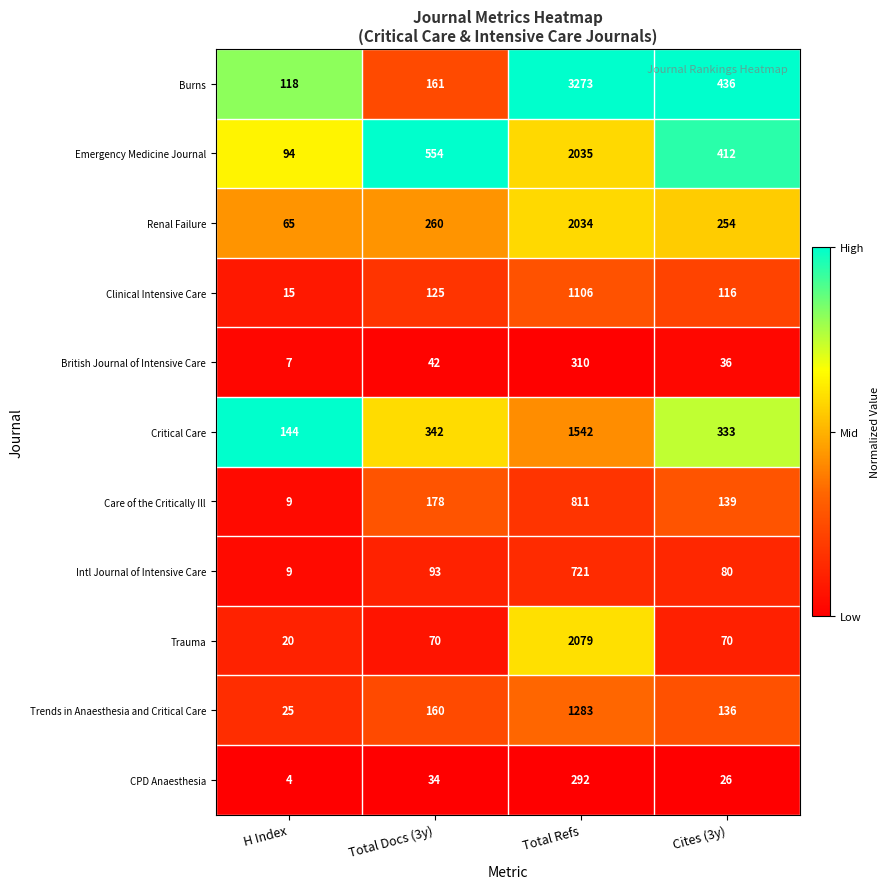

At which category is the sum across all series the highest?

Total Refs